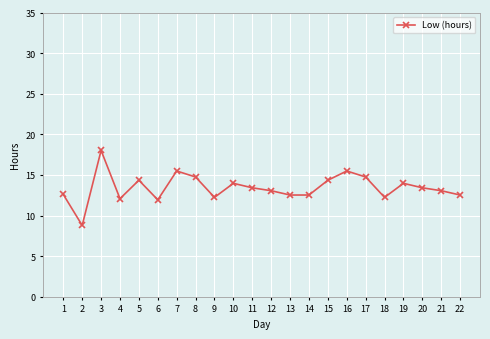

Is it true that the value at 15 is 18.8?

False